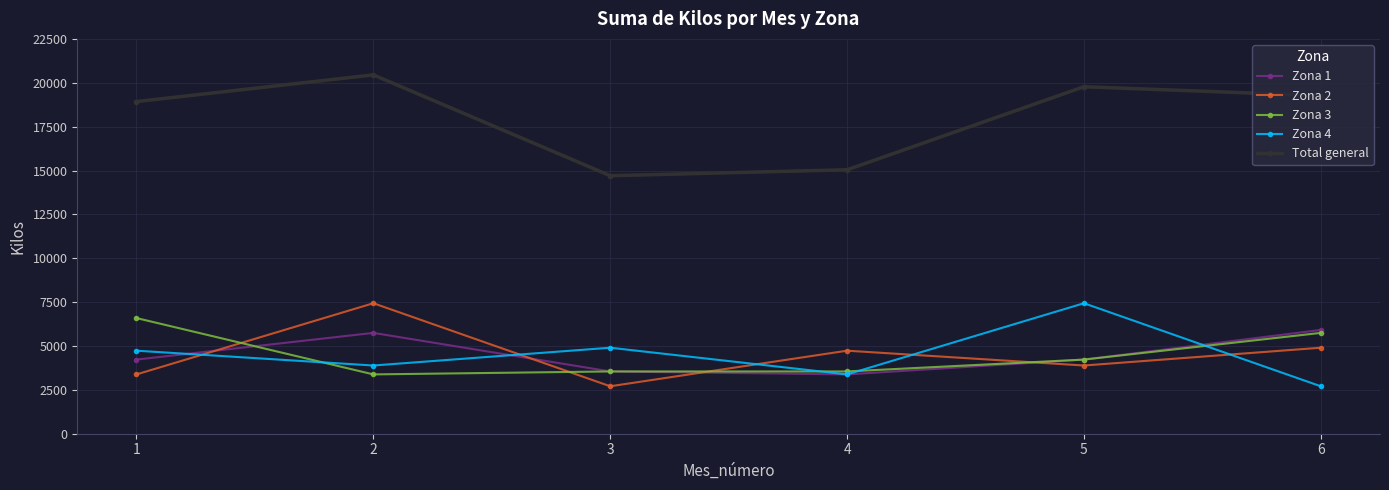

Count the number of categories in the chart.

6